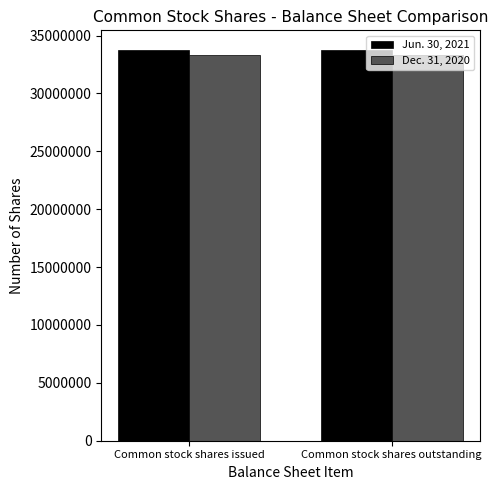

What position from the left is Common stock shares outstanding?

2